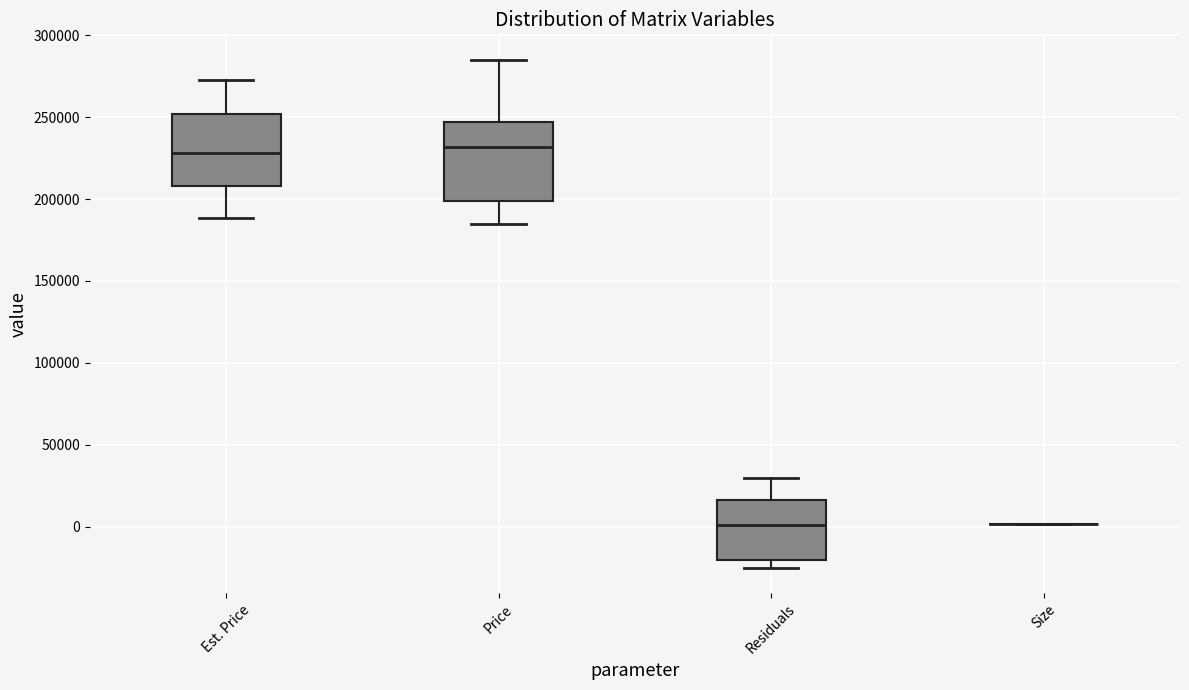

Reading left to right, read every box against the y-axis: the position of its median line, the range the box covers, and the ends of its whiskers. The values are not printed on the chart, so give them approximately, as read against the axis.

Est. Price: median 230000, box 210000 to 250000, whiskers 190000 to 275000
Price: median 230000, box 200000 to 245000, whiskers 185000 to 285000
Residuals: median 0, box -20000 to 15000, whiskers -25000 to 30000
Size: box collapsed to a line at 0, whiskers 0 to 0